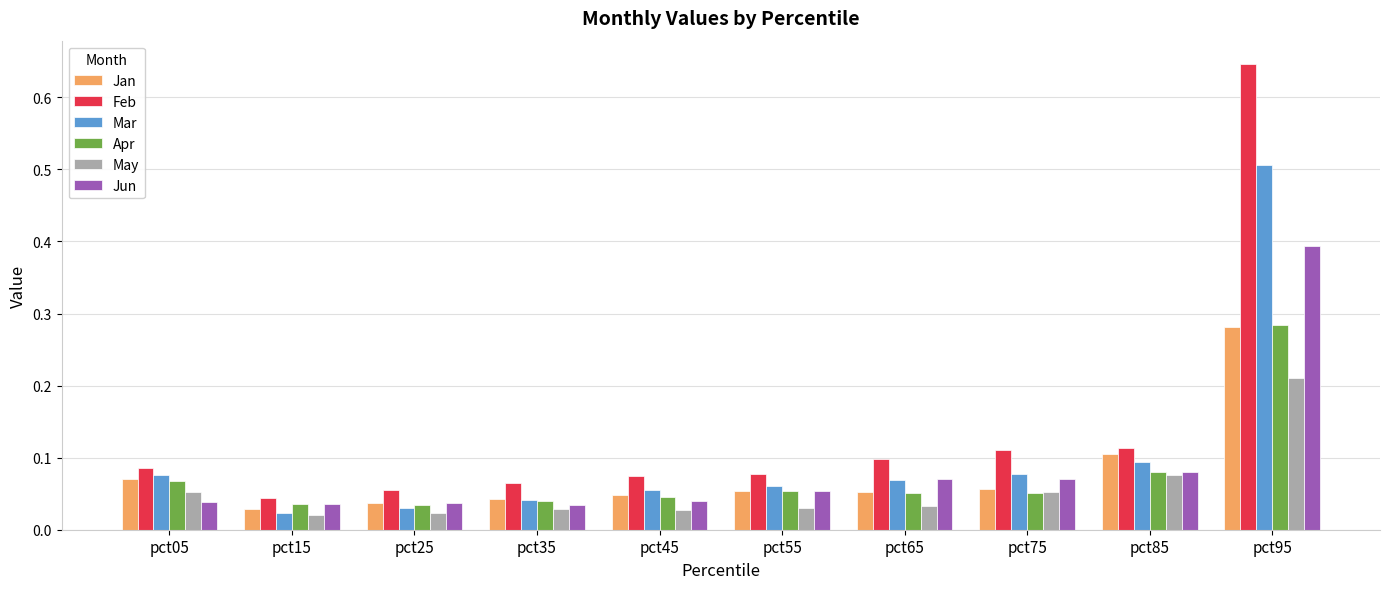

What is the sum of all Jan values?

0.8